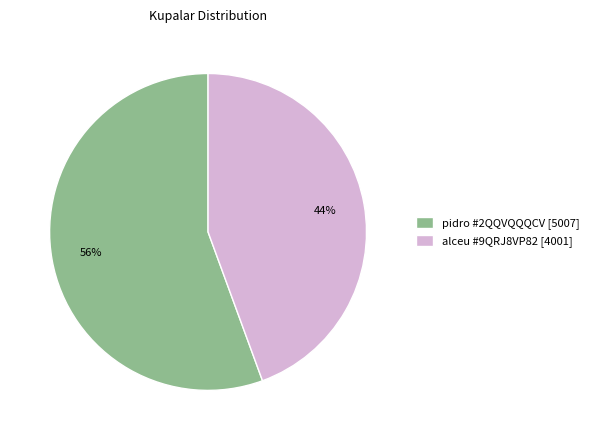

Do pidro #2QQVQQQCV [5007] and alceu #9QRJ8VP82 [4001] together represent more than half of the pie?

Yes